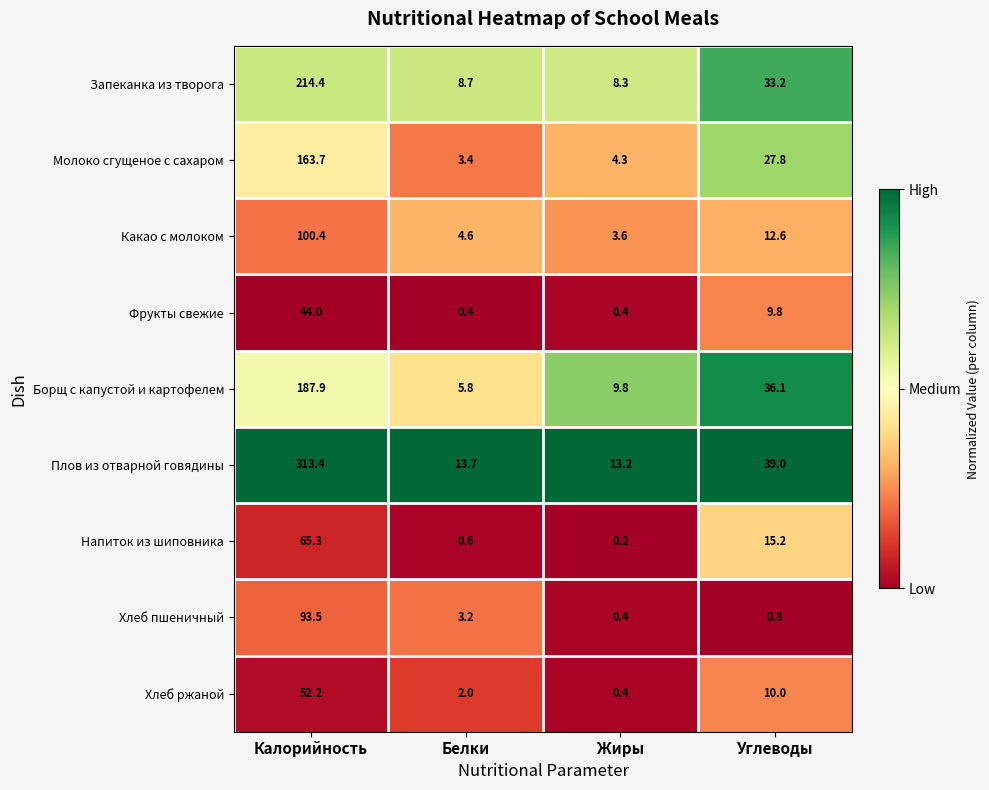

What is the difference between the Хлеб ржаной values at Калорийность and Белки?

50.2